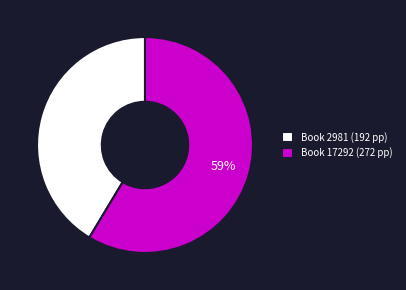

True or false: Book 2981 (192 pp) accounts for 29% of the total.

False